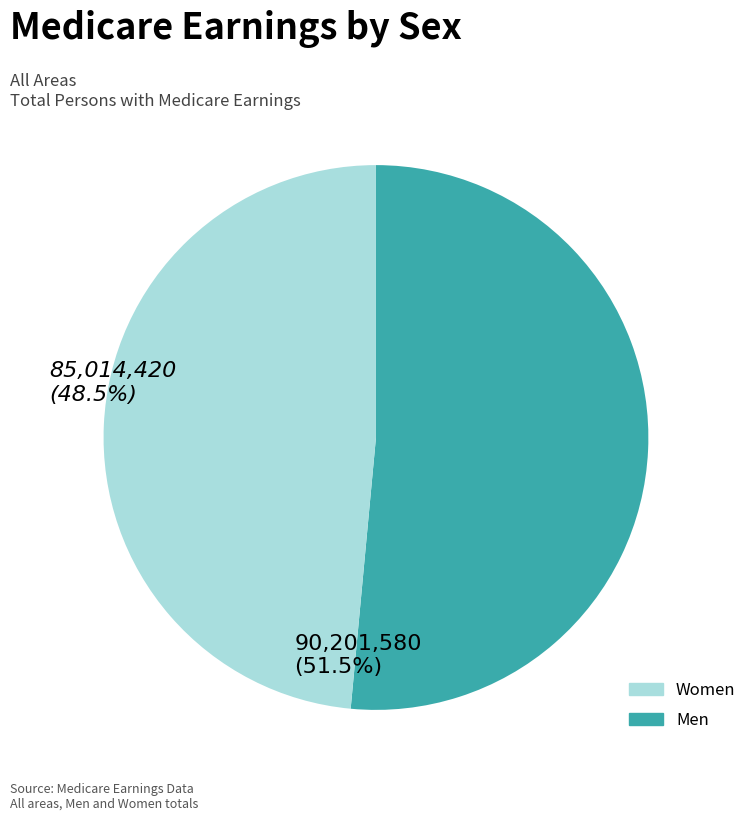

Is there a majority slice in this chart?

Yes